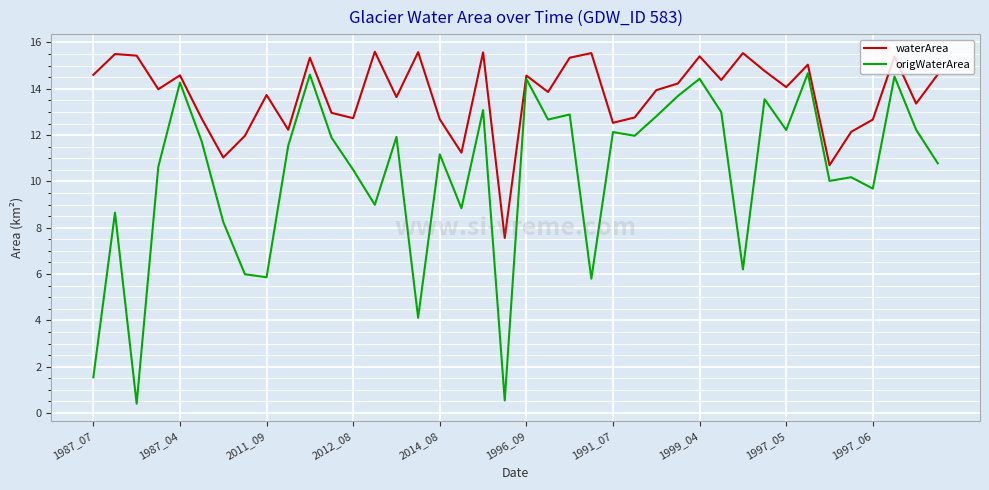

Which series has the largest range (max minus min)?

origWaterArea